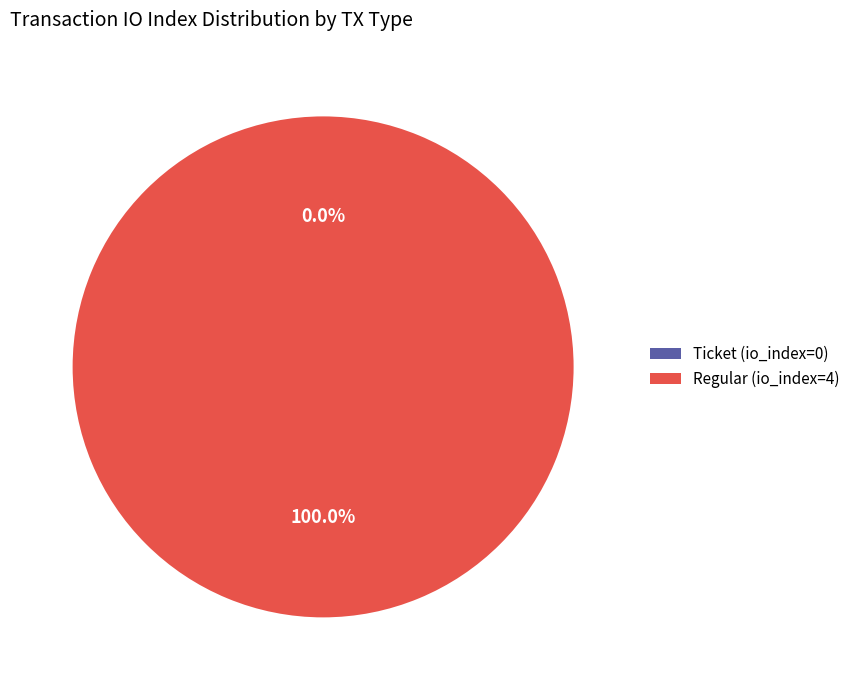

How many slices are in this pie chart?

2